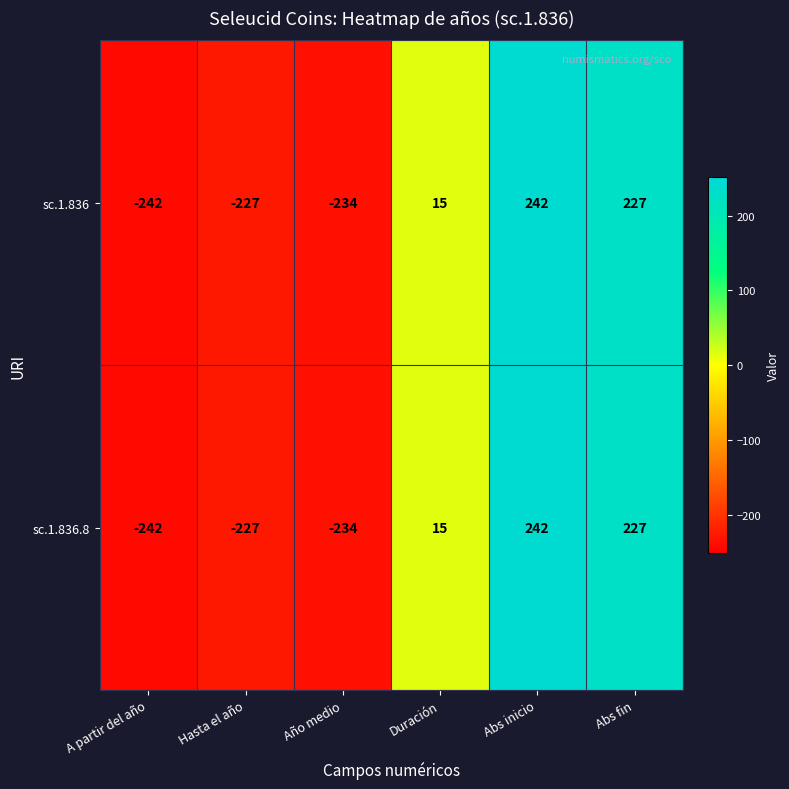

Is it true that sc.1.836 equals 52 at Abs inicio?

False